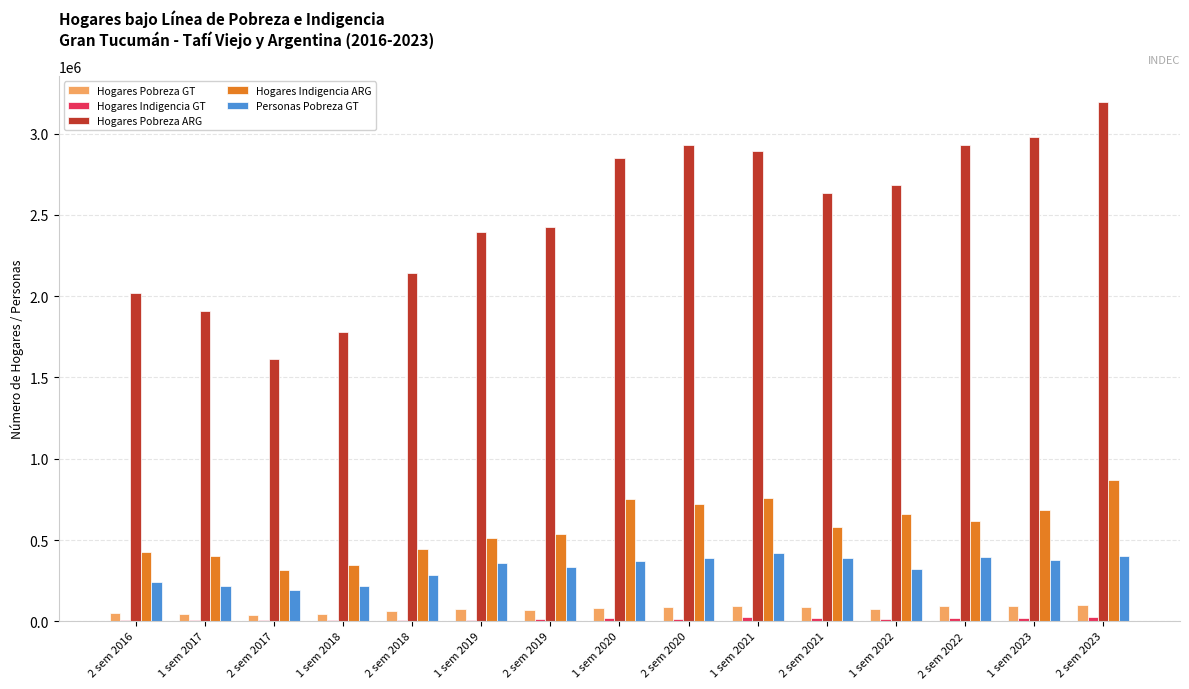

What is the difference between the Personas Pobreza GT values at 1 sem 2018 and 1 sem 2022?

104880